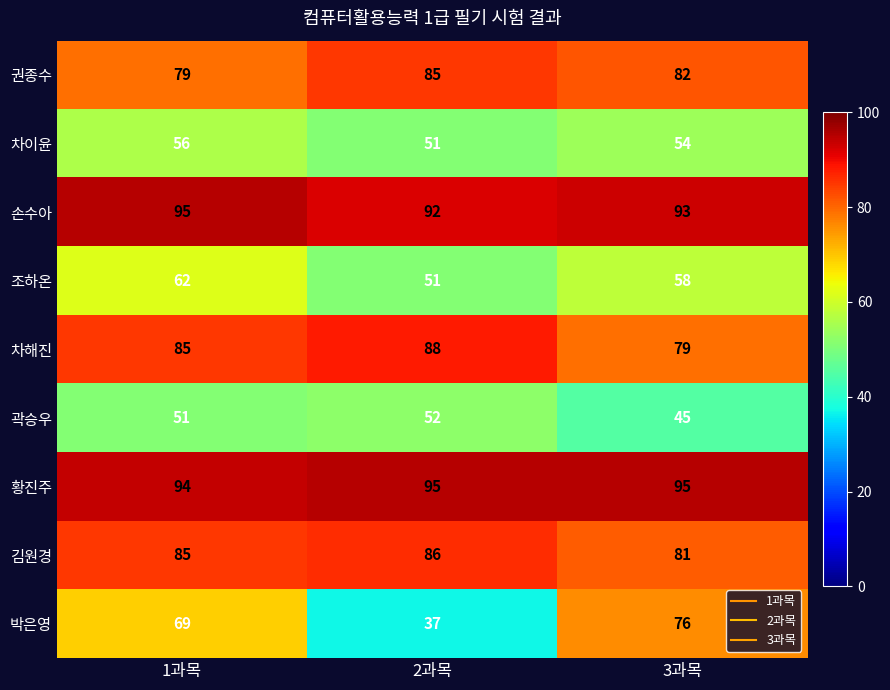

The value of 손수아 at 2과목 is 92. True or false?

True